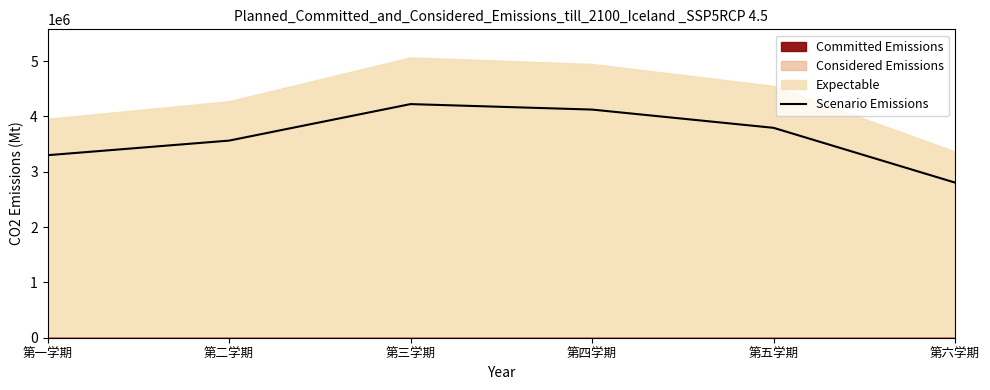

Reading left to right, extract all data points from this chart.

第一学期=3300000.0	第二学期=3564000.0	第三学期=4224000.0	第四学期=4125000.0	第五学期=3795000.0	第六学期=2805000.0